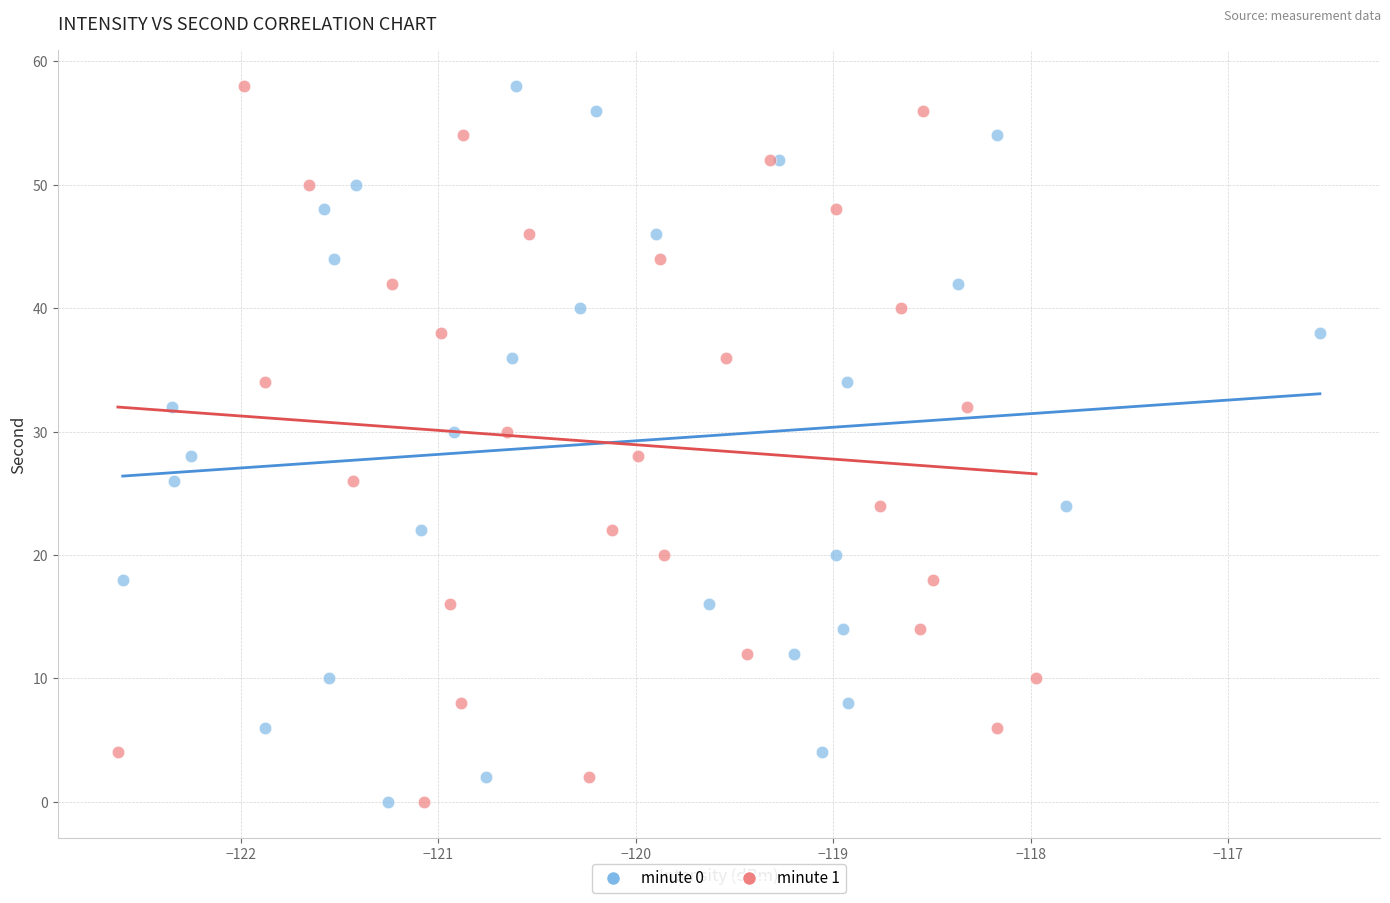

What are all the series names shown in the legend?

minute 0, minute 1